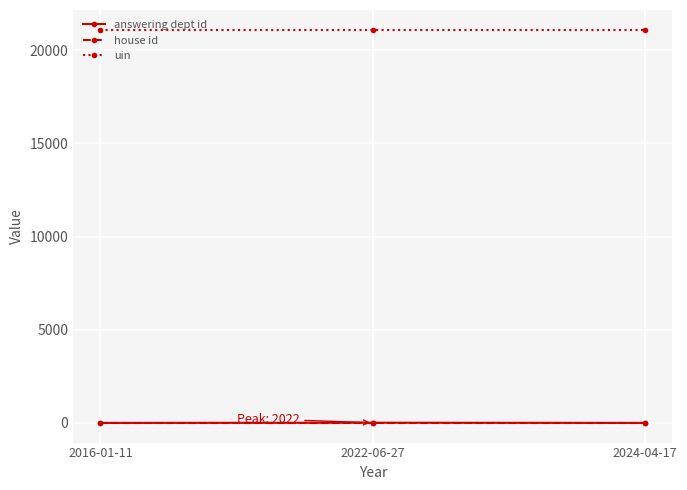

What is the sum of all answering dept id values?

13